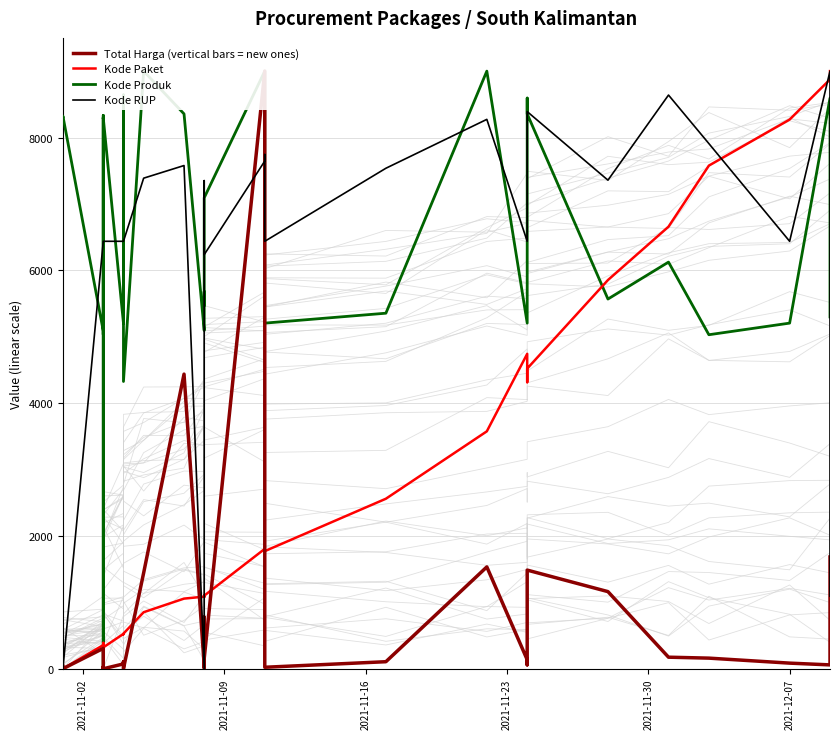

Is the value of Total Harga (vertical bars = new ones) at 8 greater than the value of Kode Produk at 2021-11-23?

Yes